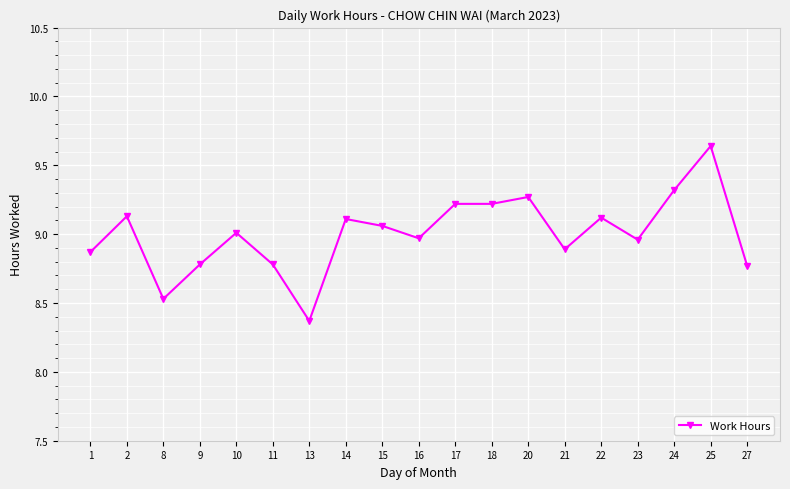

Which category has the highest value across all series?

25